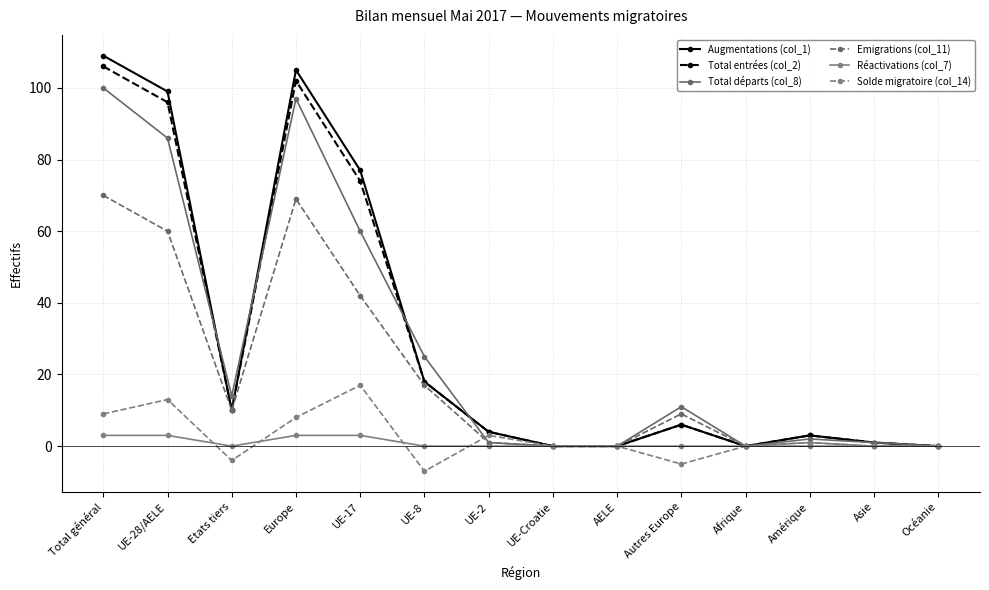

At which category is the sum across all series the highest?

Total général